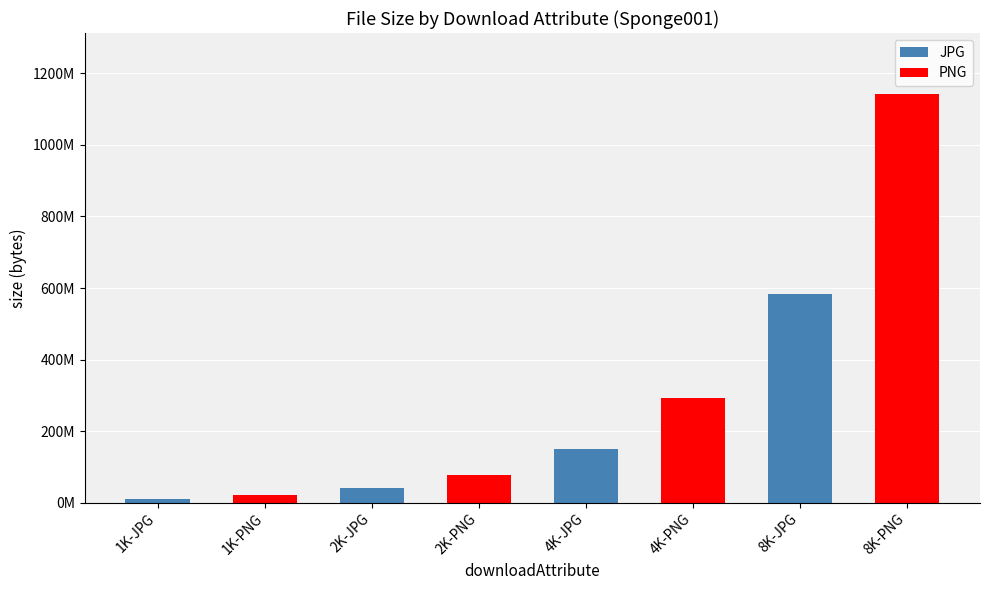

What is the change in value from 1K-JPG to 8K-JPG?

+572493959